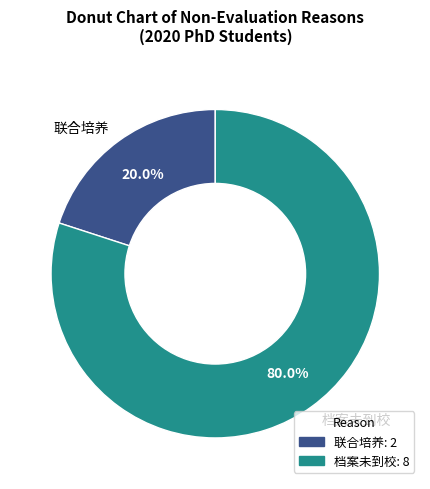

Which slice represents more than half of the pie?

档案未到校